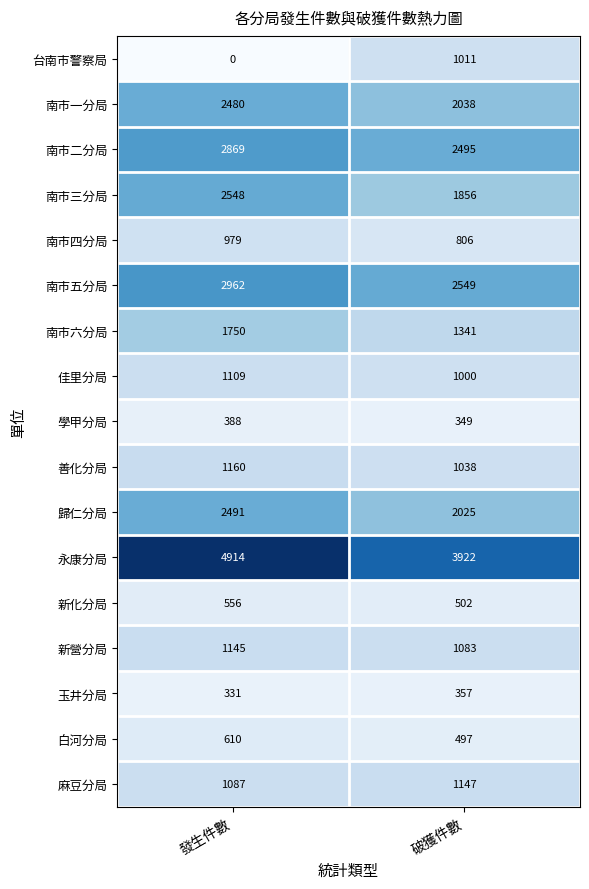

Rank the categories by 麻豆分局 value from lowest to highest.

發生件數, 破獲件數